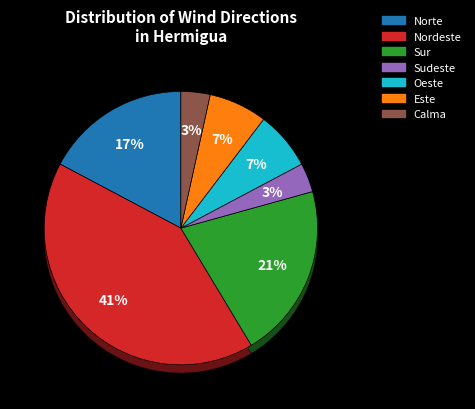

What is the total percentage of Nordeste and Sudeste?

44.8%